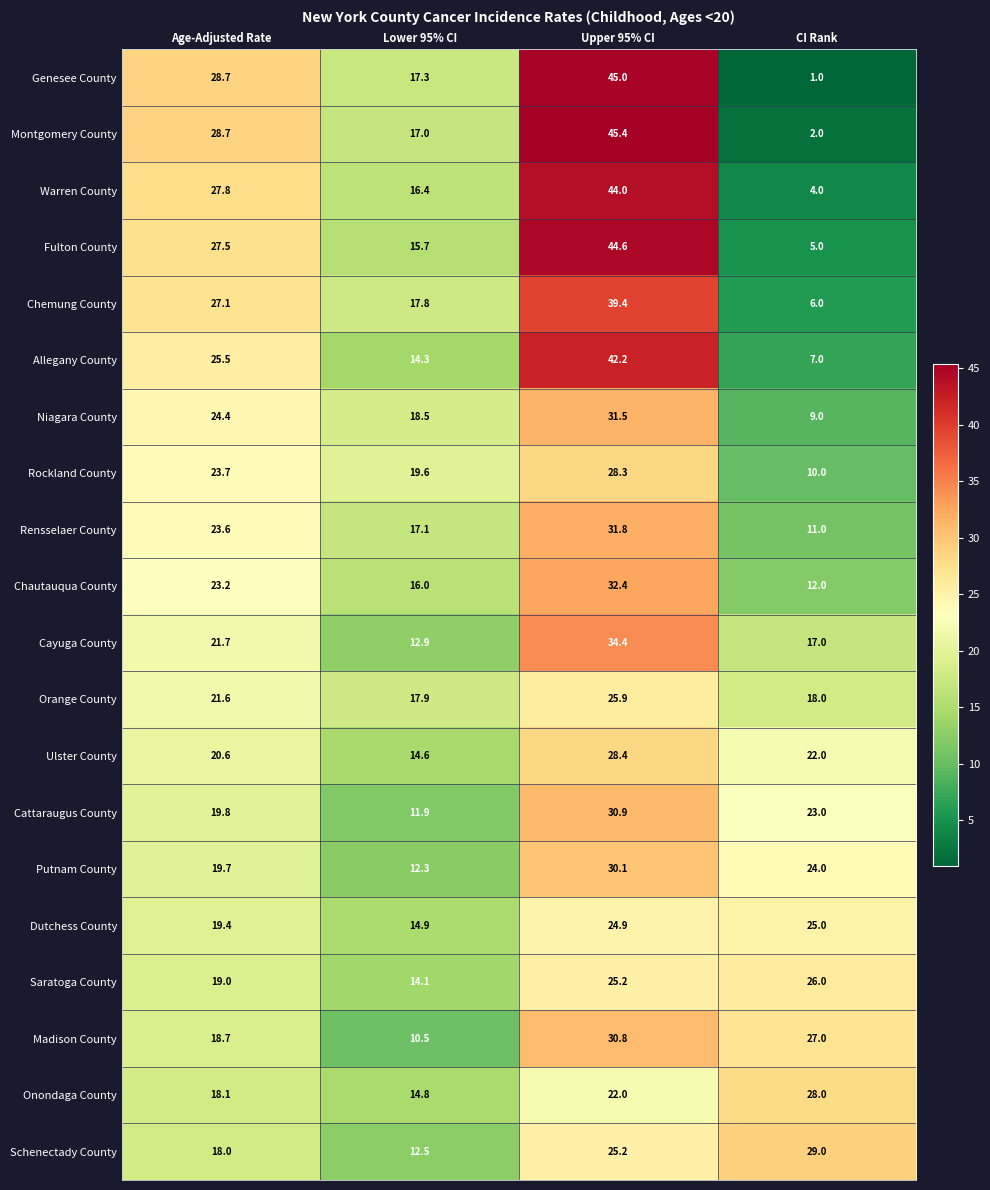

What is the sum of all Madison County values?

87.0